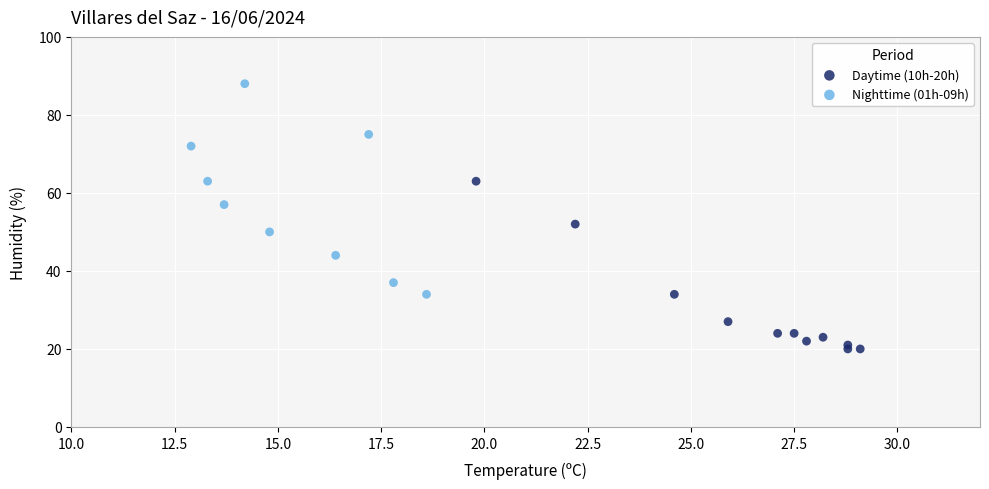

Which series reaches the minimum Y coordinate?

Daytime (10h-20h)